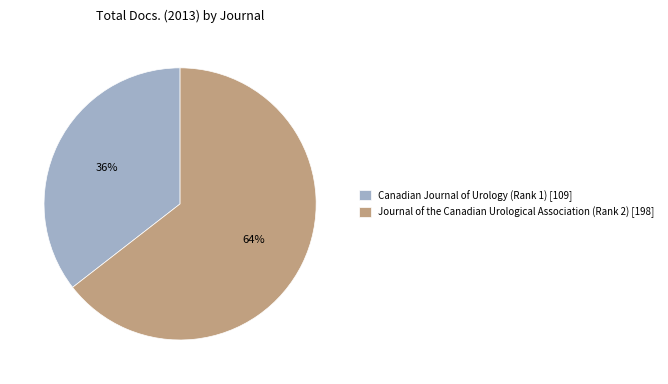

Combined, do Canadian Journal of Urology (Rank 1) [109] and Journal of the Canadian Urological Association (Rank 2) [198] account for over 50%?

Yes